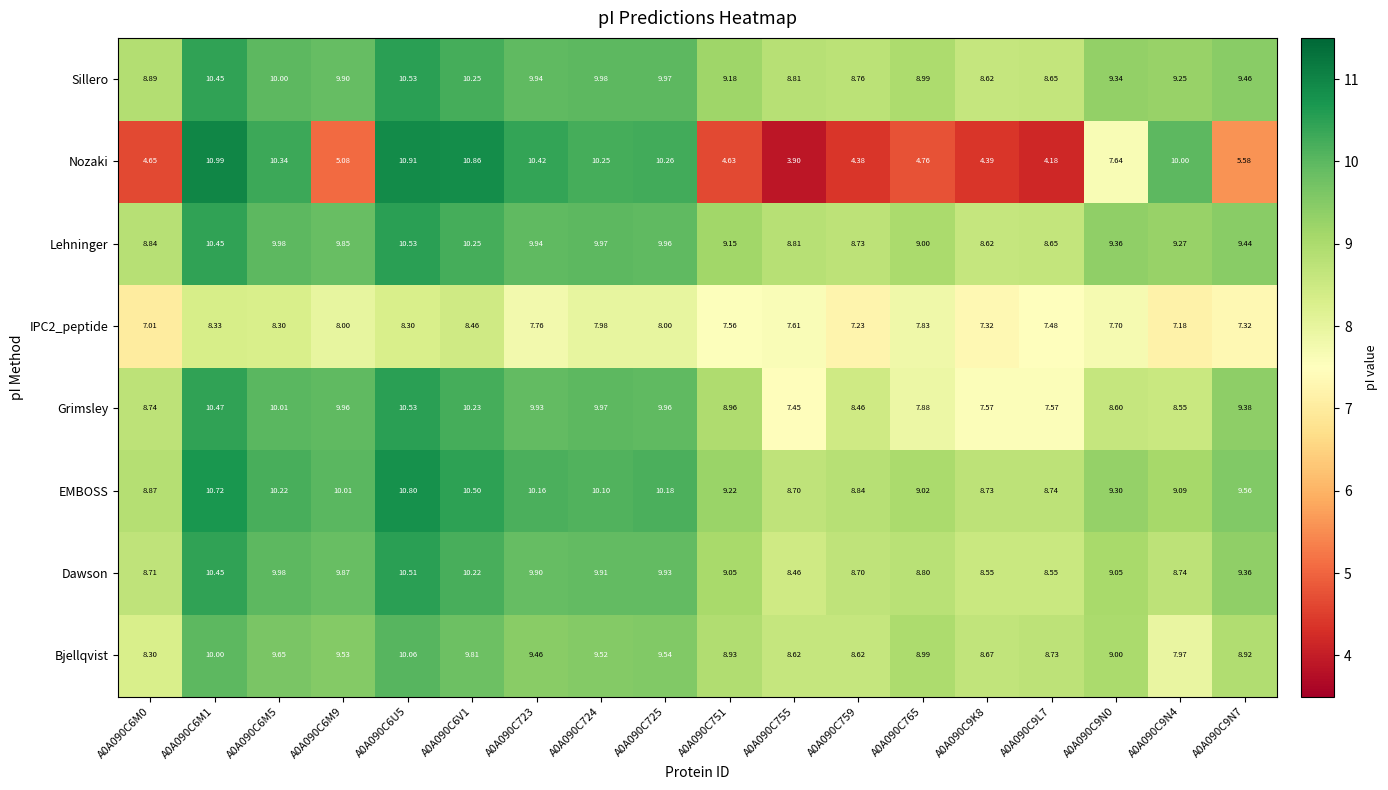

Is the value of Dawson at A0A090C724 greater than the value of Sillero at A0A090C724?

No